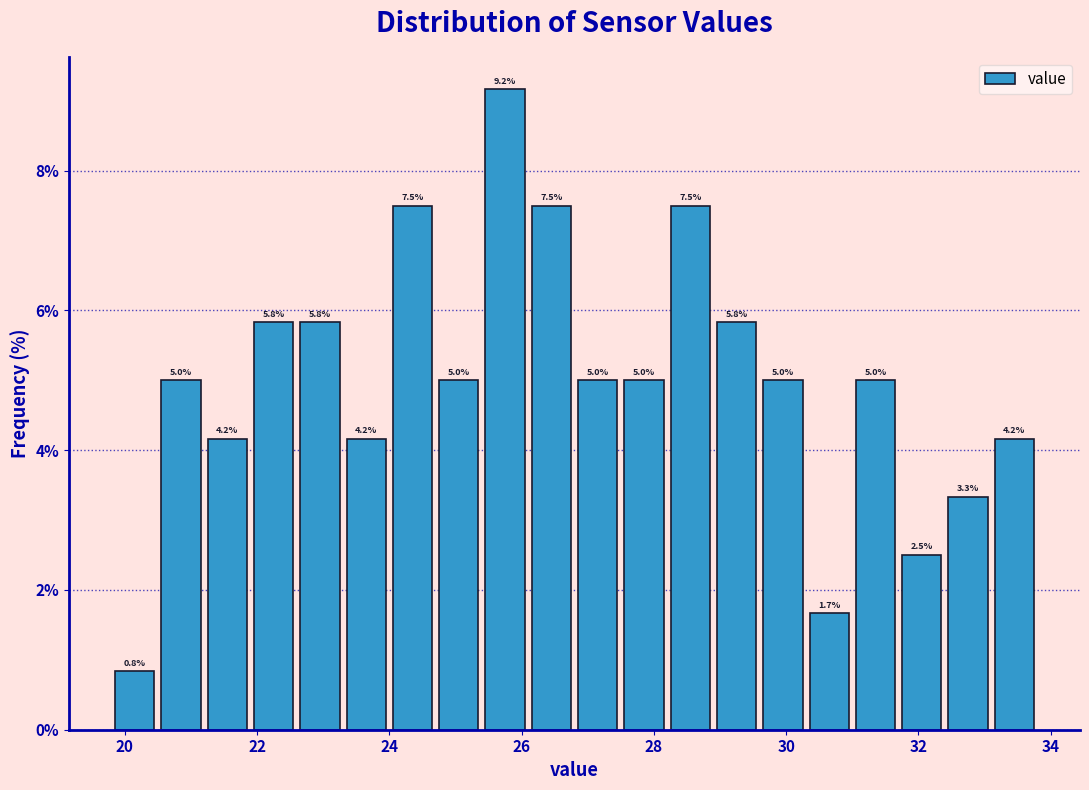

Around what value on the x-axis is the tallest bar? Give the approximate position of its centre, as read against the axis.

25.8